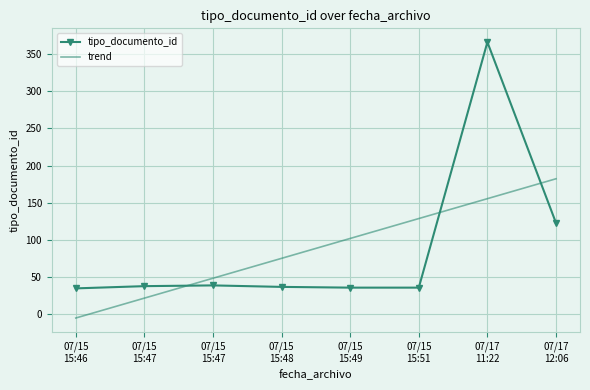

The trend series shows 82.1 at 07/17
12:06. True or false?

False